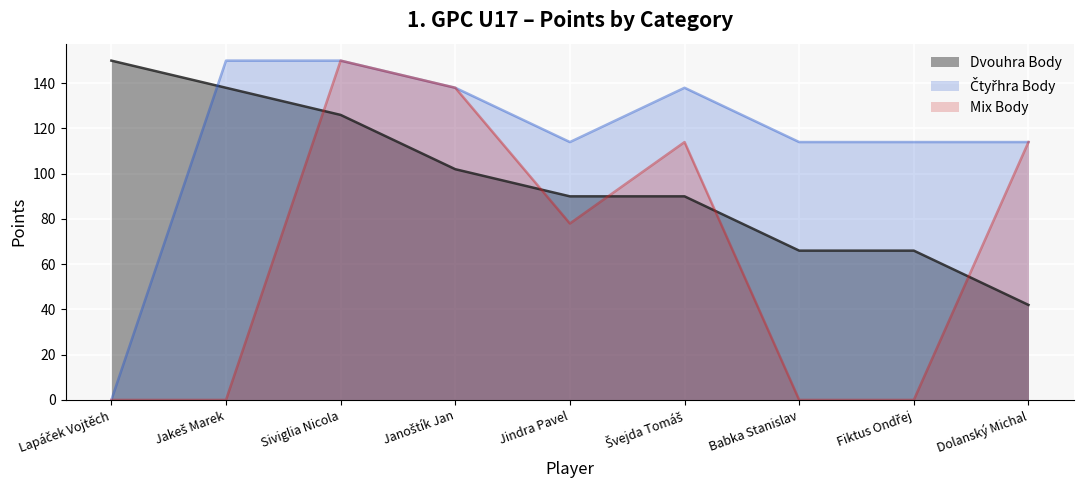

What is the approximate value of Čtyřhra Body at Babka Stanislav?

114